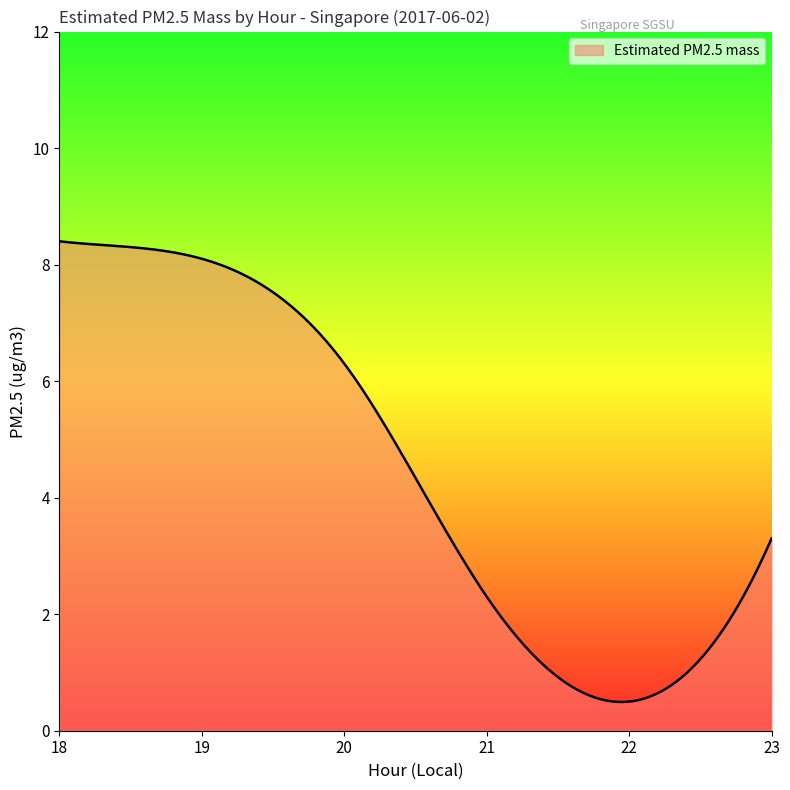

What is the minimum value shown in the chart?

0.5